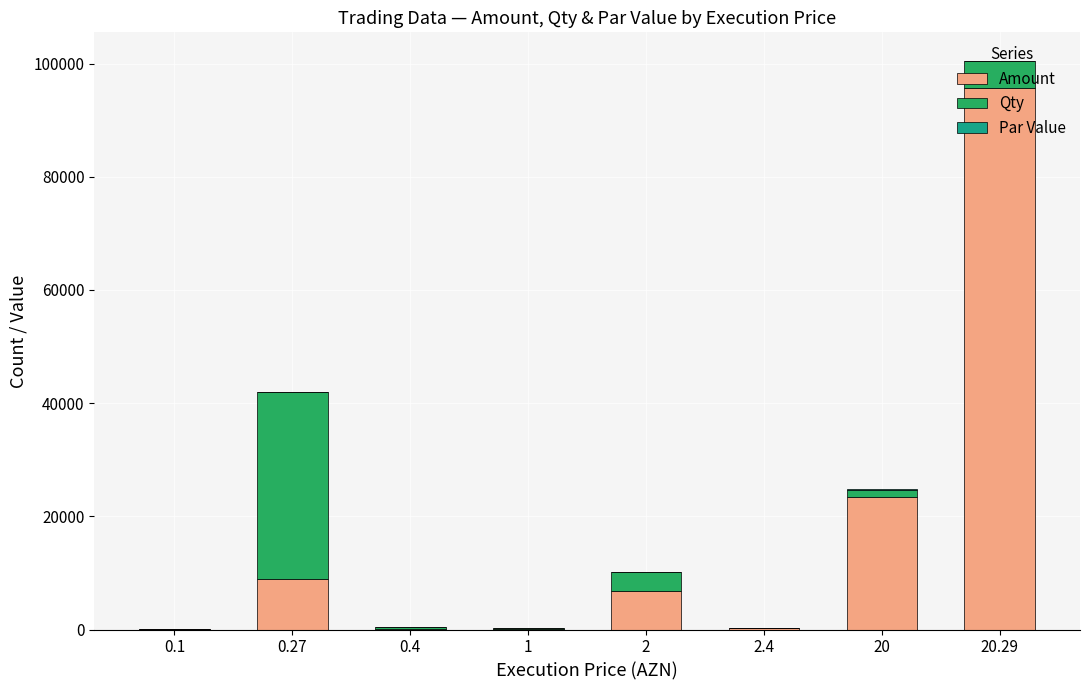

At which category is the sum across all series the highest?

20.29